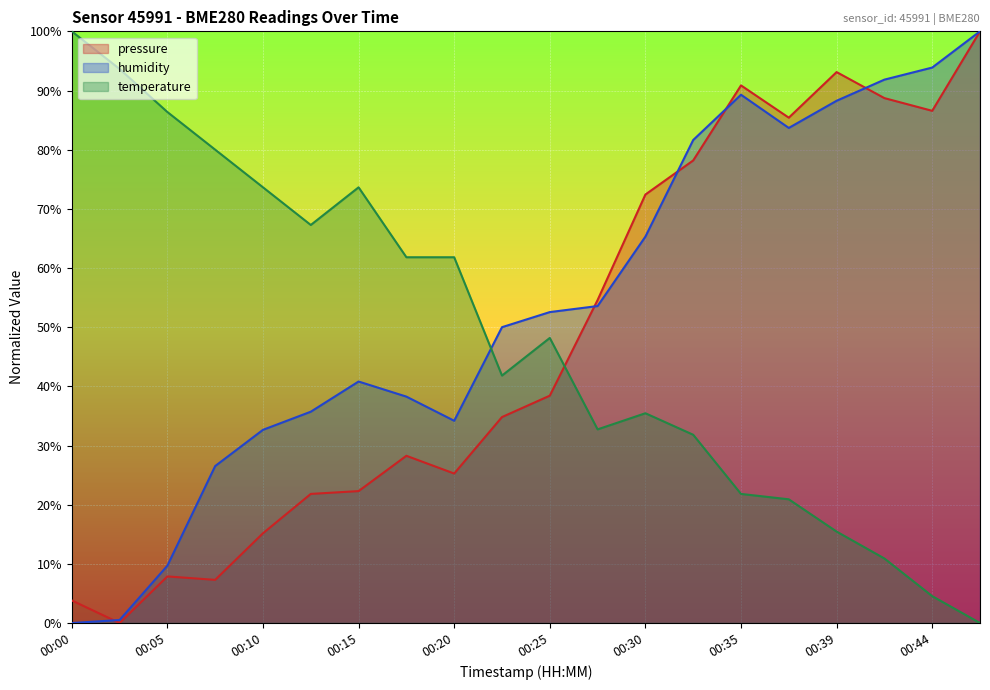

What is the maximum value shown in the chart?

100.0